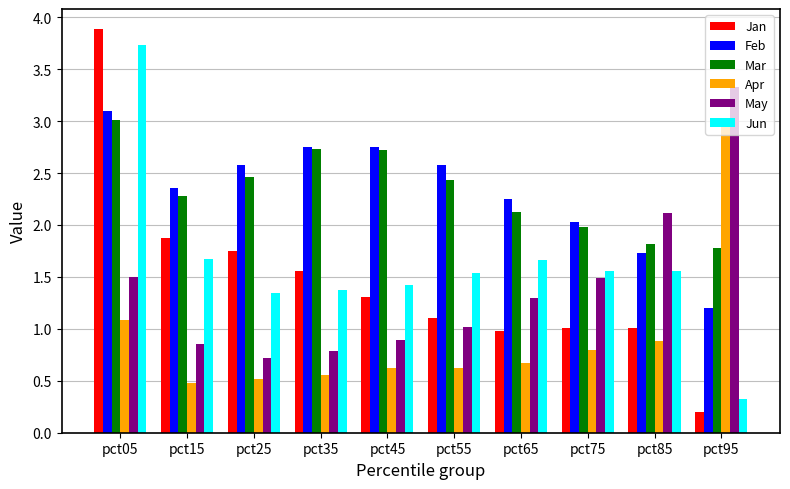

The value of Jan at pct55 is 1.1. True or false?

True